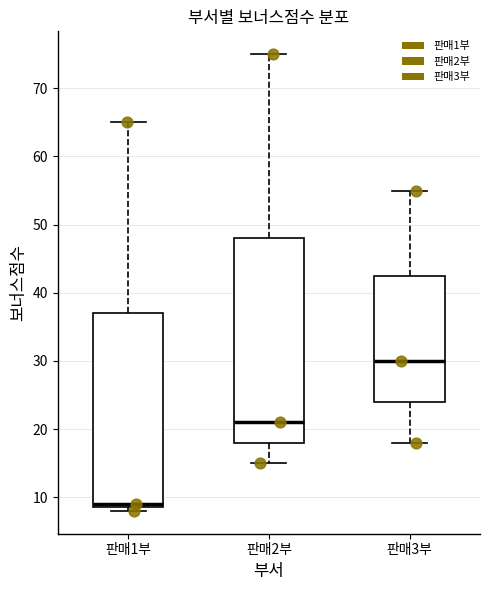

Comparing the boxes themselves (not the whiskers), which one is the tallest?

판매2부